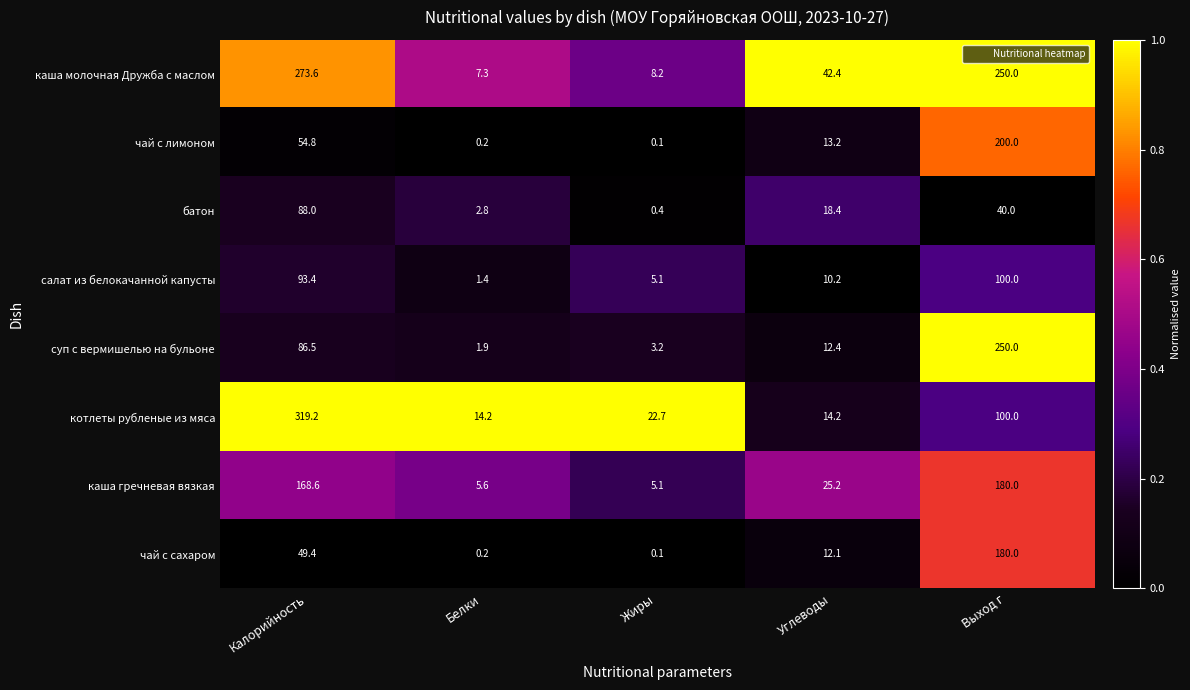

At which category is the sum across all series the highest?

Выход г